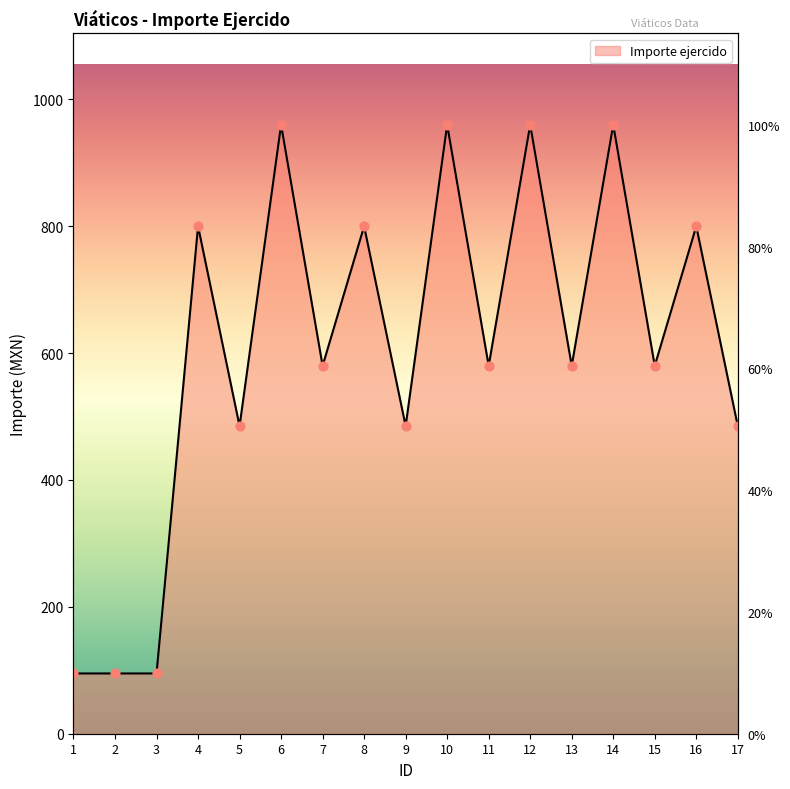

Which has a higher value, 13 or 4?

4